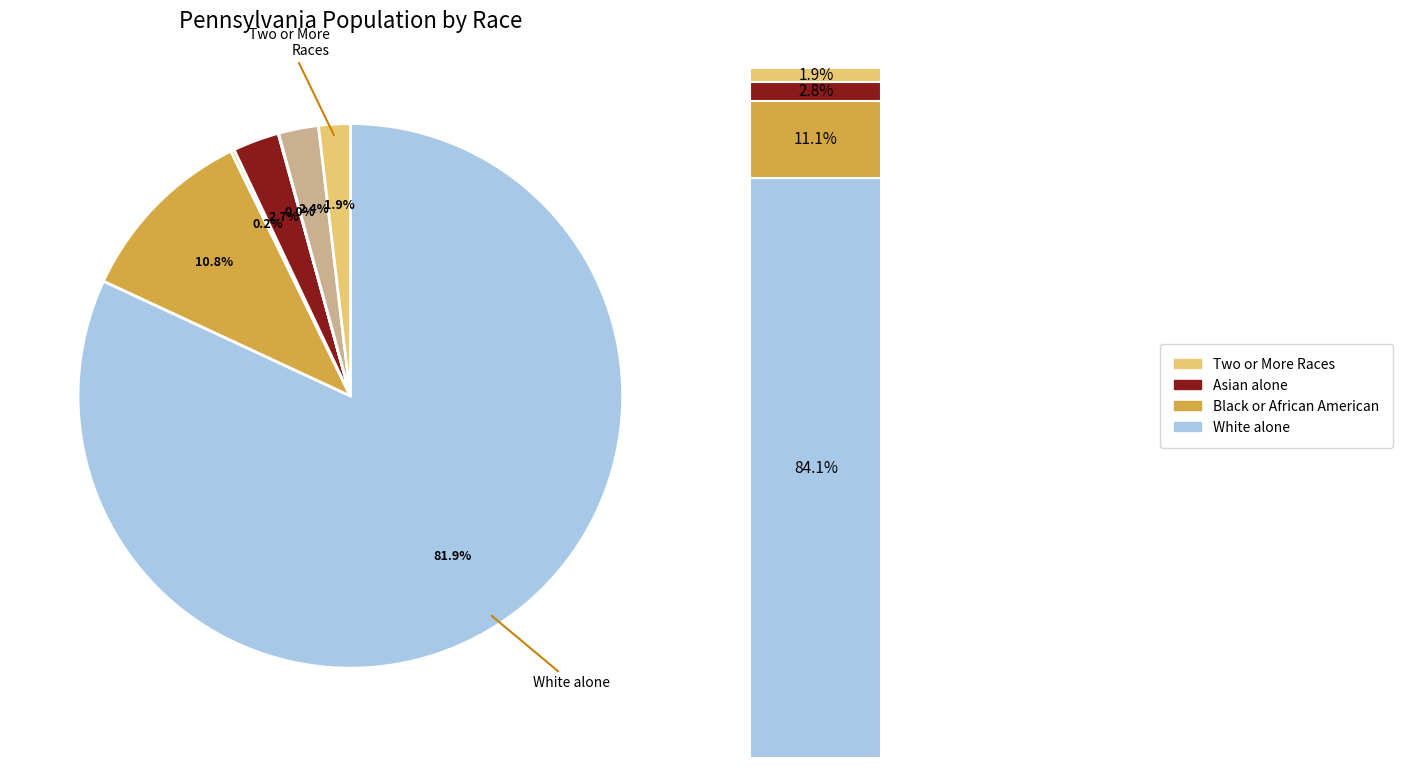

Rank the categories by value from highest to lowest.

White alone, Black or African American alone, Asian alone, Some Other Race alone, Two or More Races, American Indian and Alaska Native, Native Hawaiian and Other Pacific